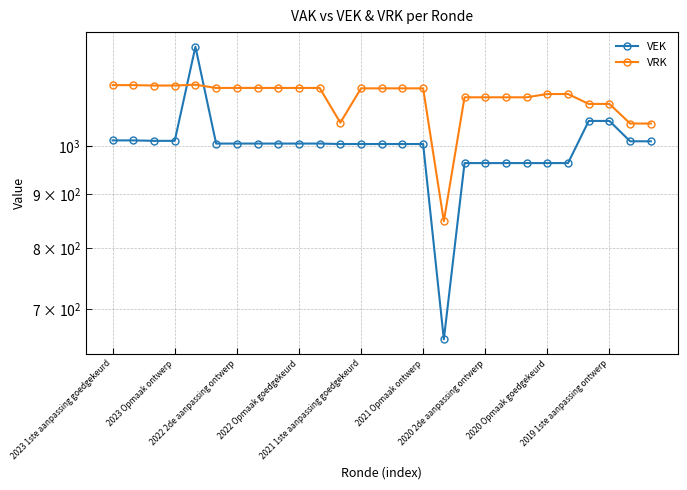

What is the total value across all series at 2023 Opmaak ontwerp?

2154